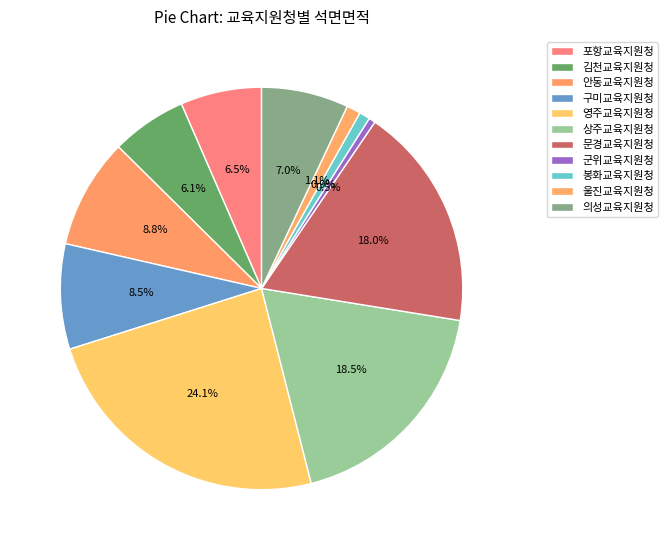

Does 군위교육지원청 account for over 50% of the chart?

No